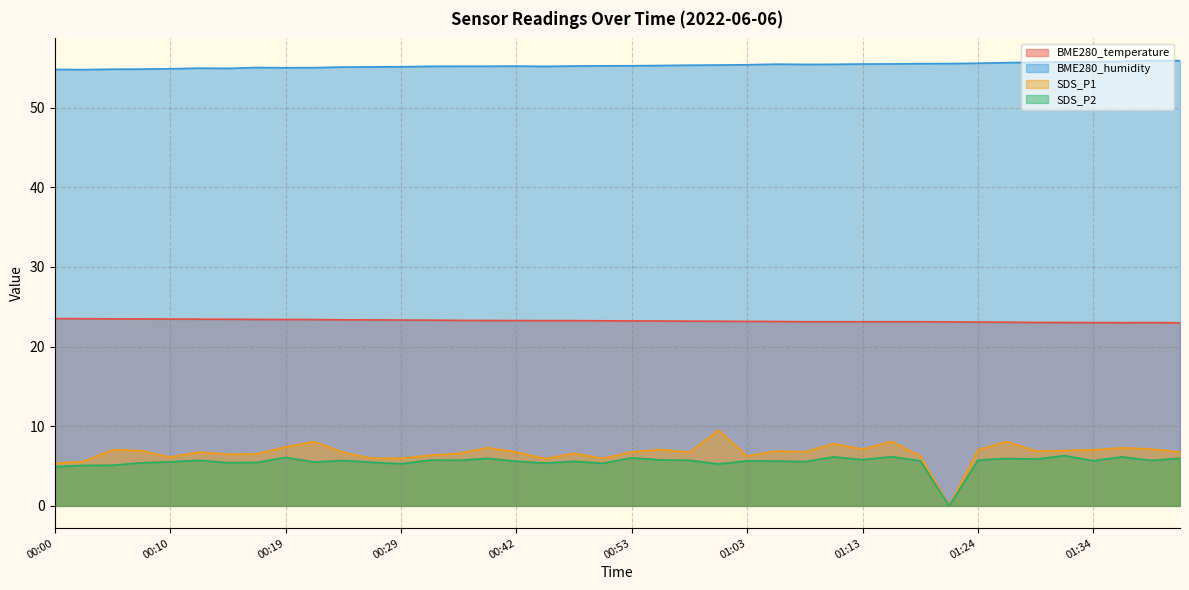

The SDS_P2 series shows 1.4 at 01:34. True or false?

False